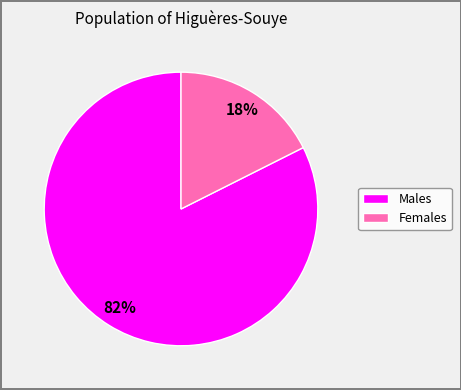

To the nearest percent, what portion does Males represent?

82%